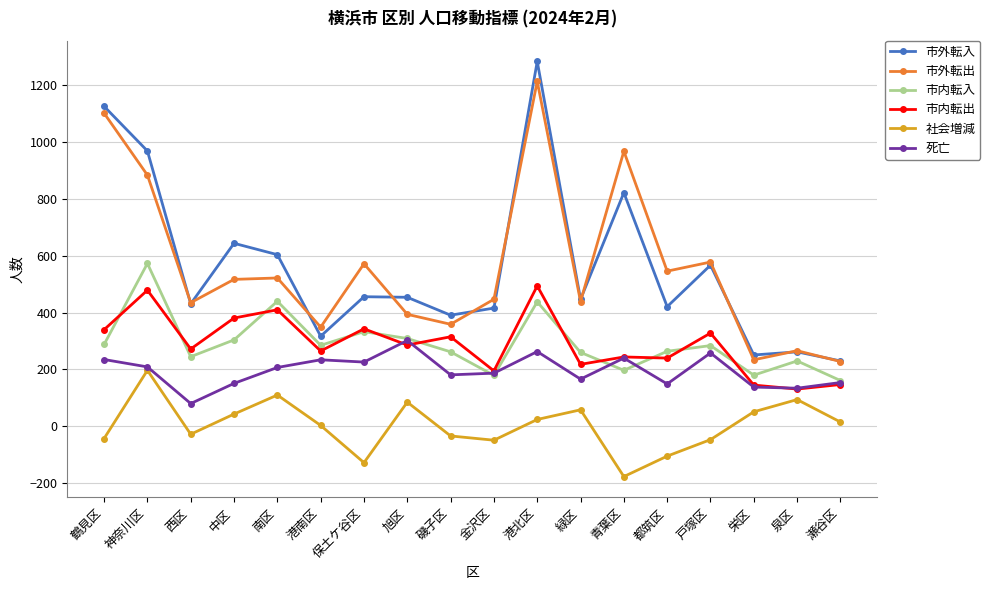

What is the difference between the highest and lowest values at 都筑区?

651